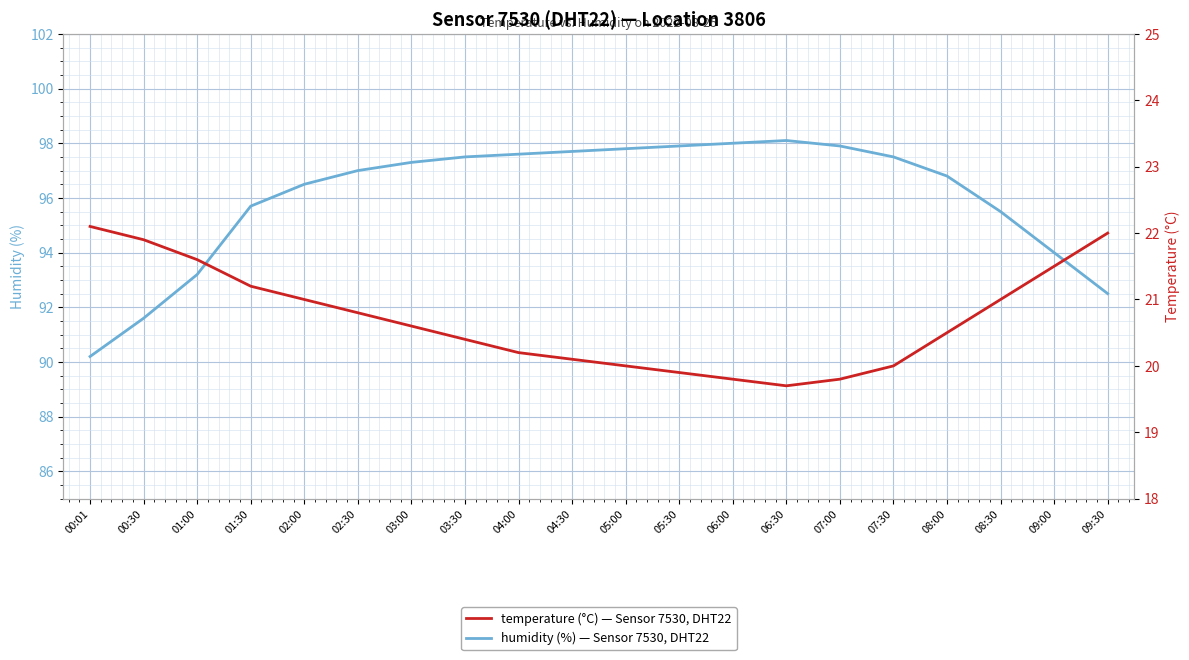

Is the value of humidity at 05:30 greater than the value of temperature at 06:00?

Yes